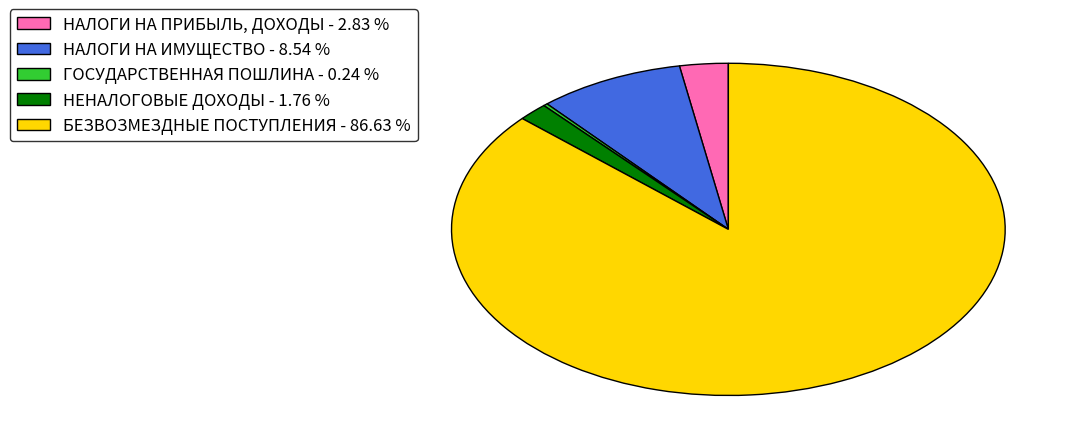

Is there a majority slice in this chart?

Yes